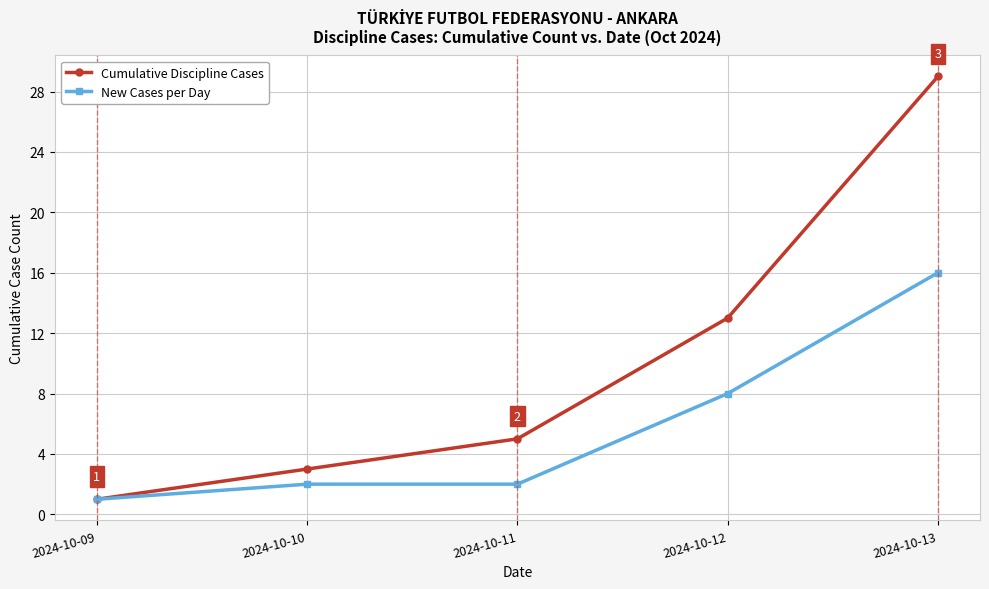

What are all the series names shown in the legend?

Cumulative Discipline Cases, New Cases per Day